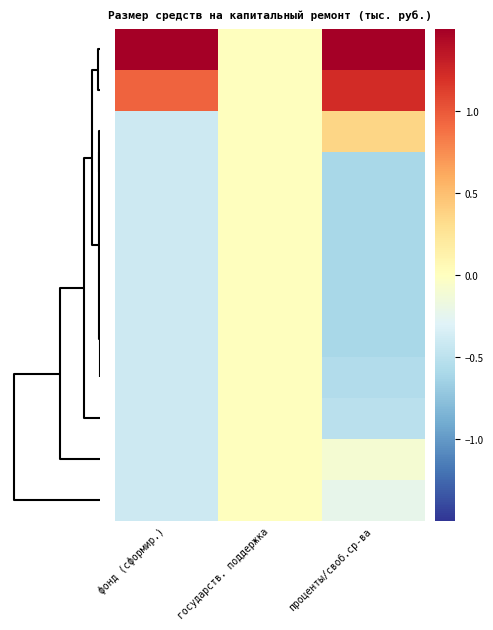

Which category has the lowest value across all series?

проценты/своб.ср-ва